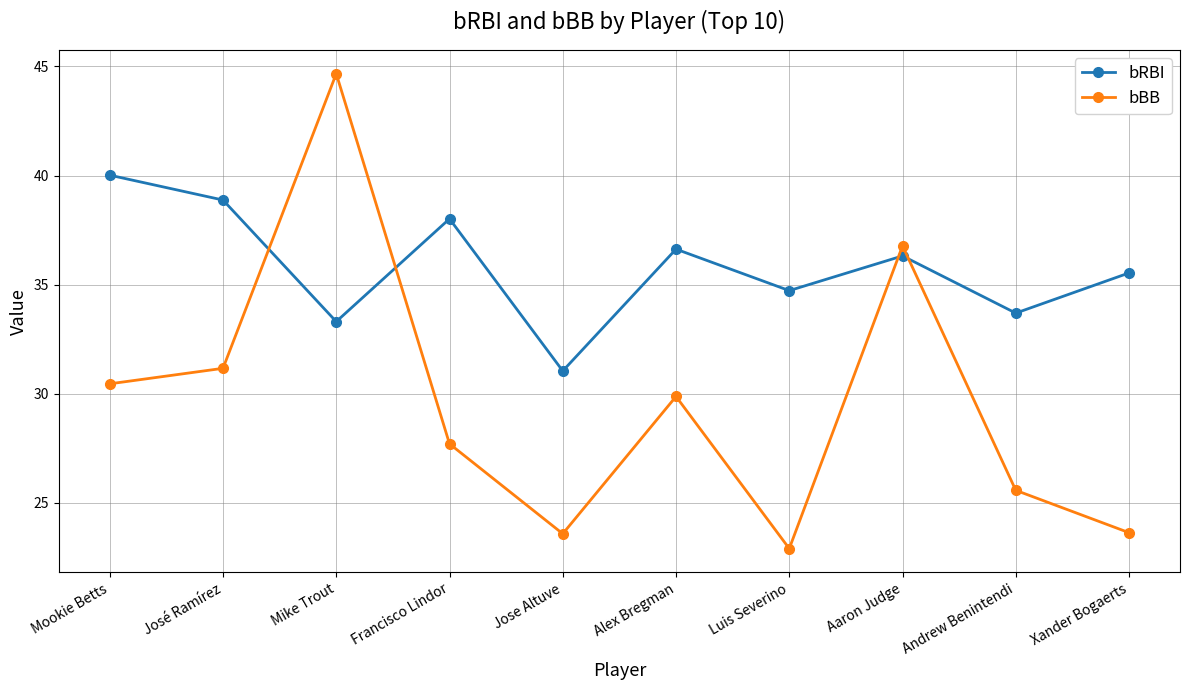

List the series in order of their overall mean, highest first.

bRBI, bBB